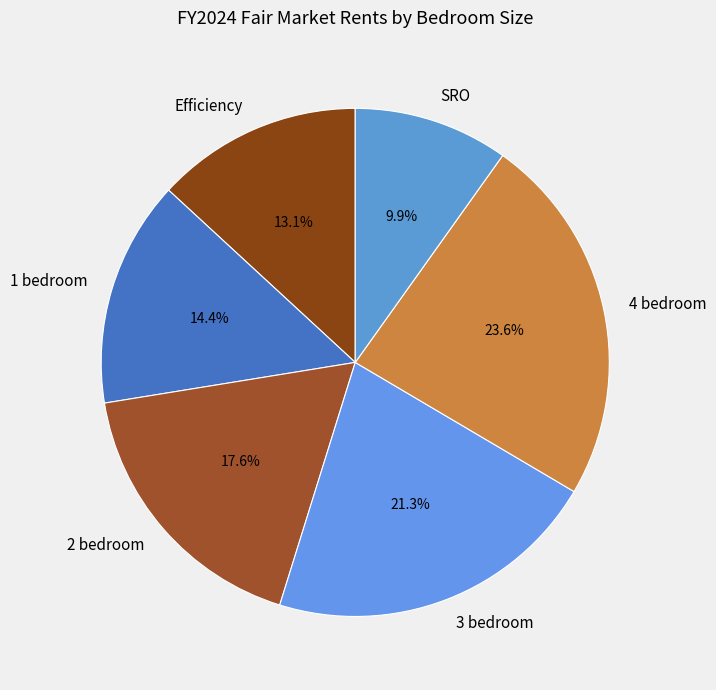

Which category has the smallest portion of the pie?

SRO